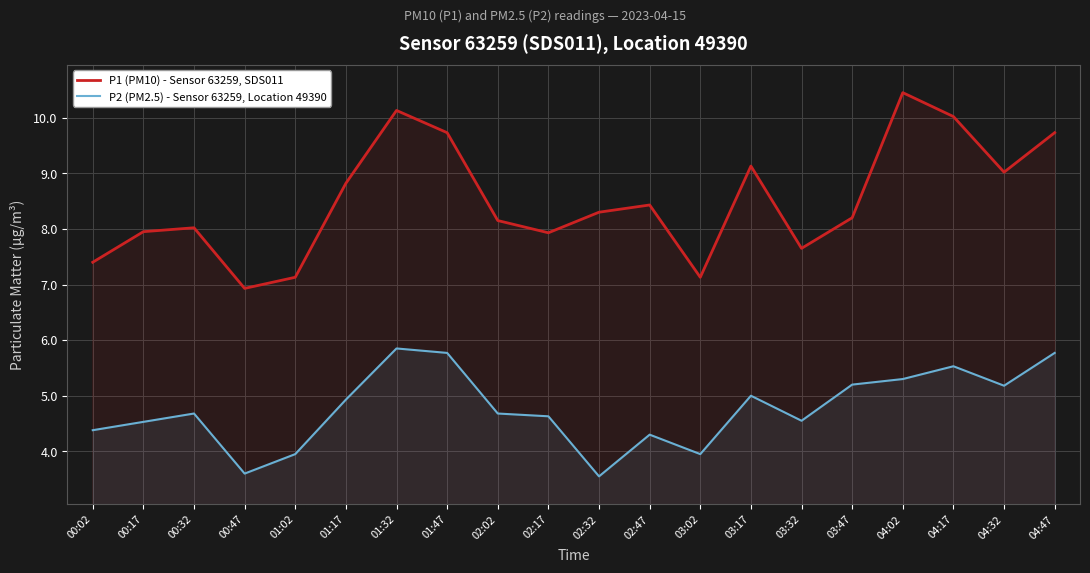

True or false: P2 (PM2.5) - Sensor 63259, Location 49390 and P1 (PM10) - Sensor 63259, SDS011 intersect in this chart.

False